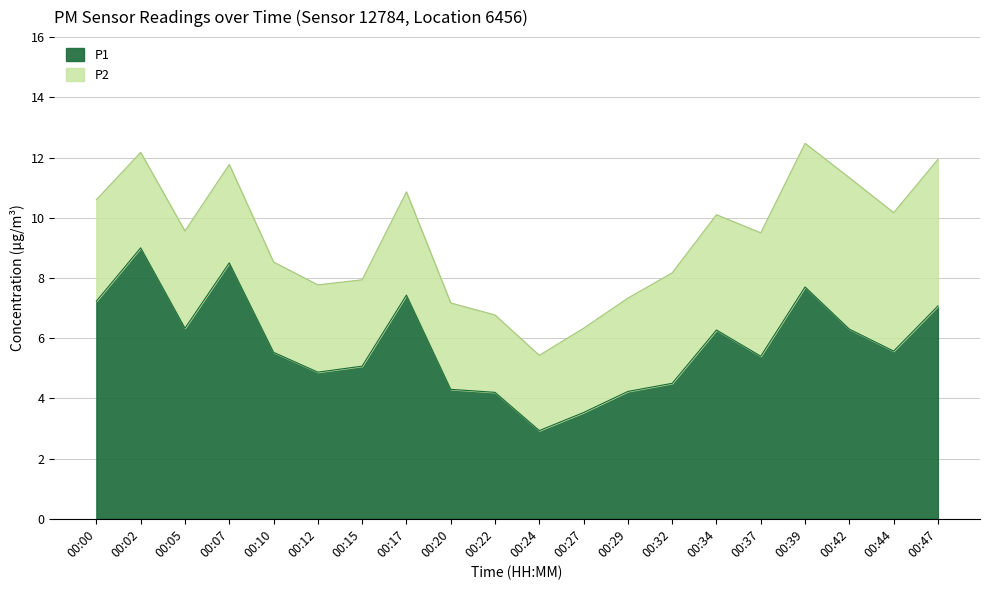

What is the total value across all series at 00:44?

10.2